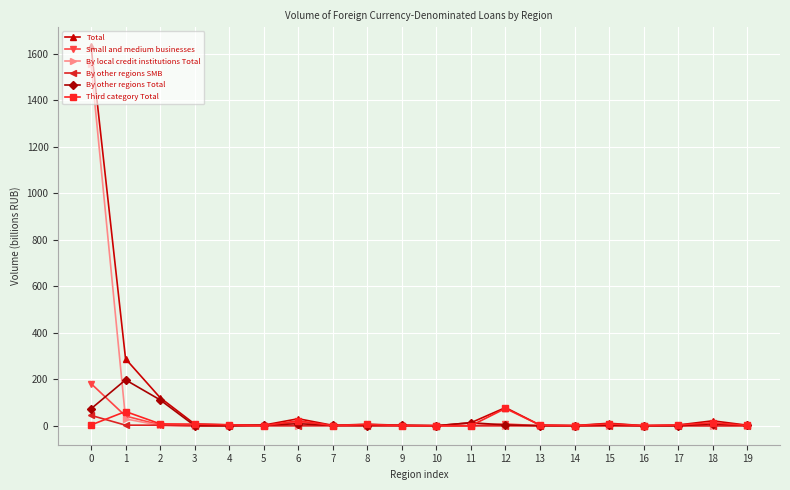

Rank the series by their maximum value, from highest to lowest.

Total, By local credit institutions Total, By other regions Total, Small and medium businesses, Third category Total, By other regions SMB